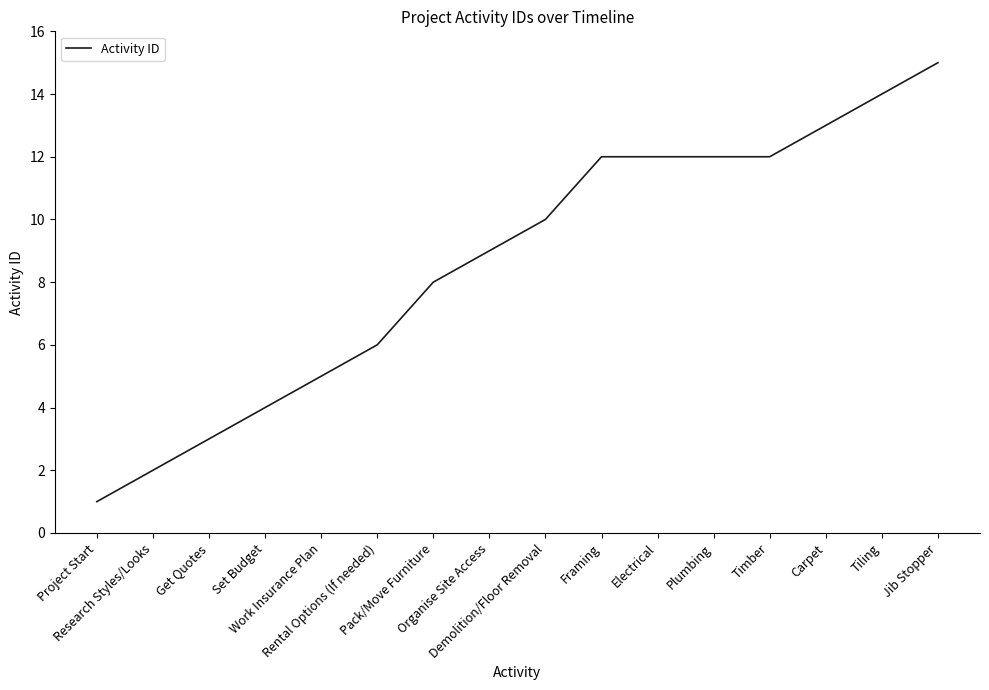

Is it true that the value at Research Styles/Looks is 3?

False